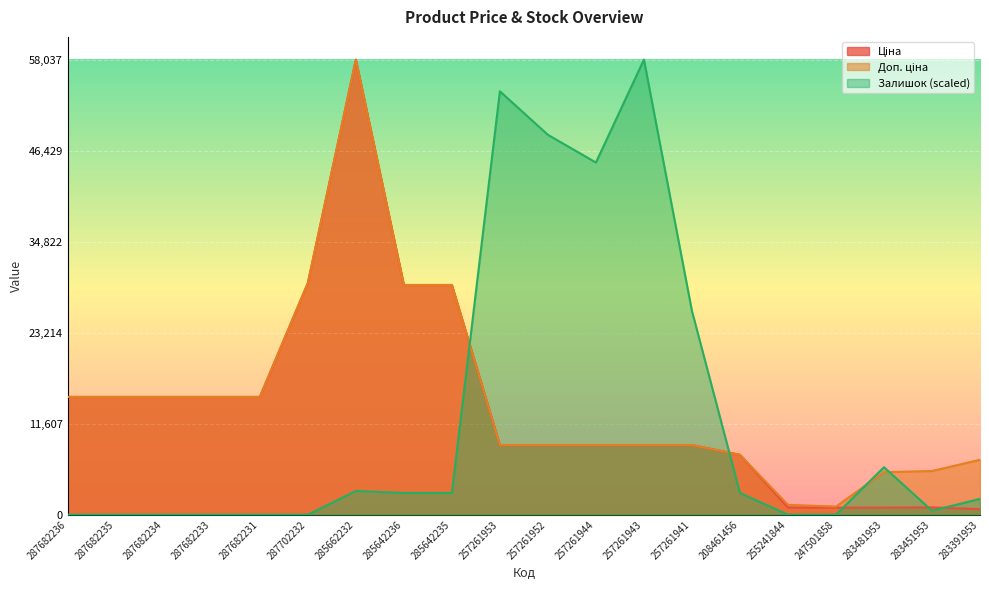

Which series has the largest total across all categories?

Доп. ціна